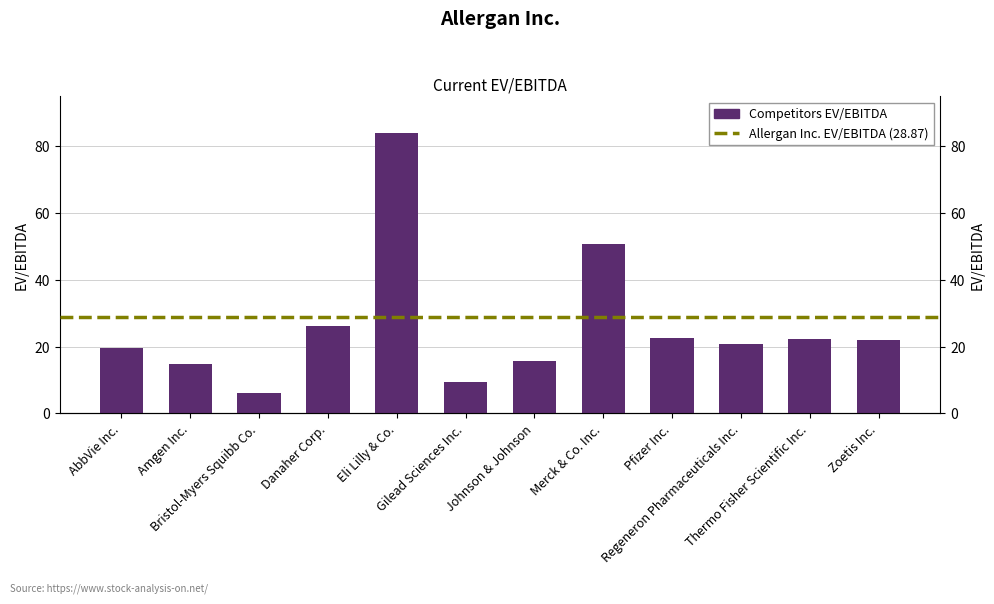

Reading right to left, transcribe all the data shown in this chart.

22.0	22.3	20.7	22.6	50.8	15.7	9.4	84.1	26.2	6.0	14.9	19.6